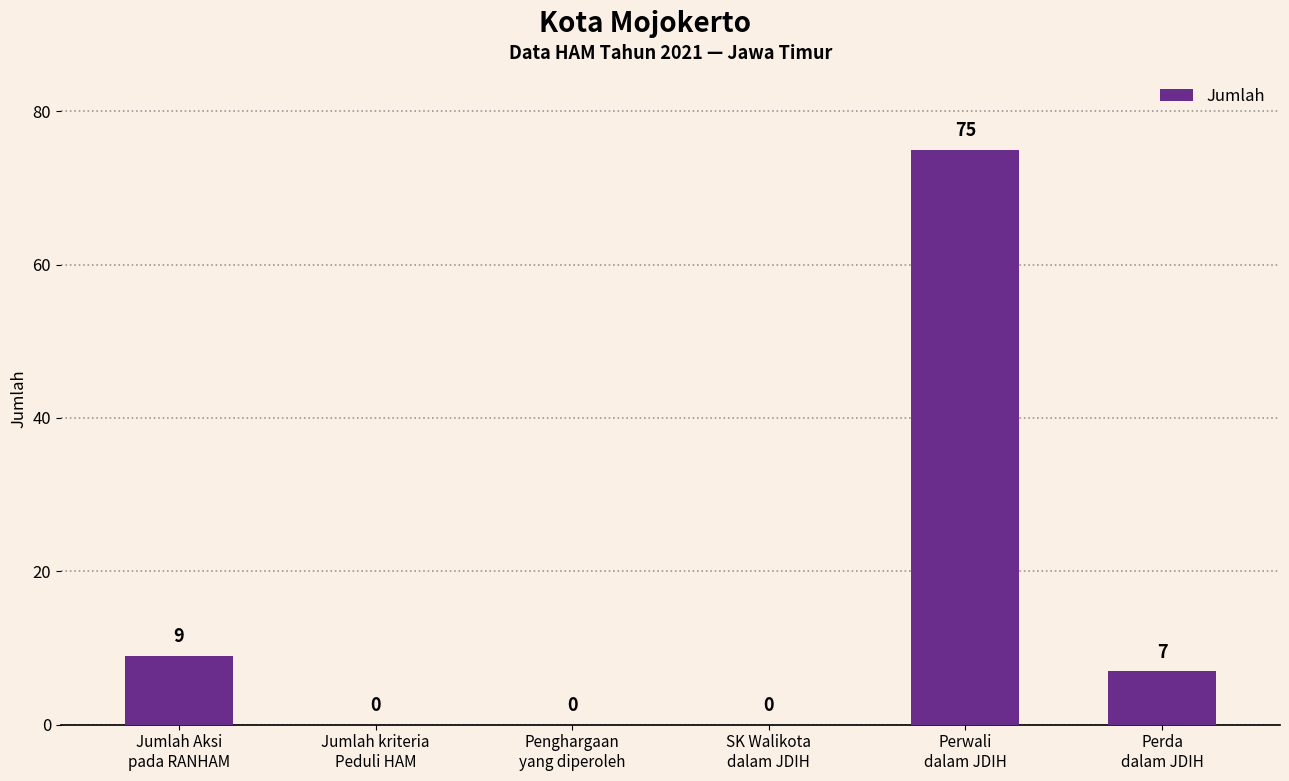

What is the greatest value displayed?

75